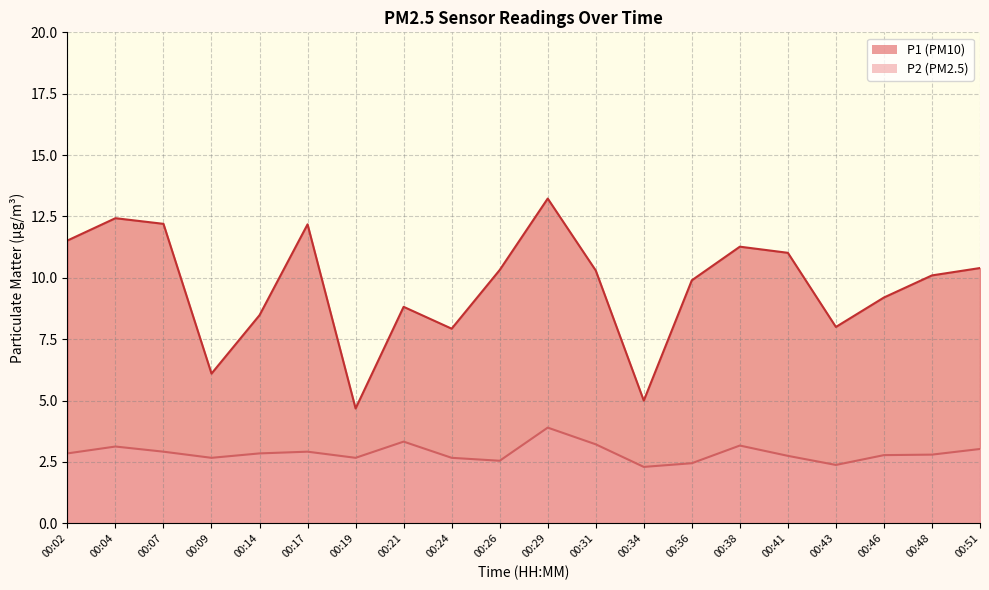

Rank the series at 00:17 from highest to lowest value.

P1, P2